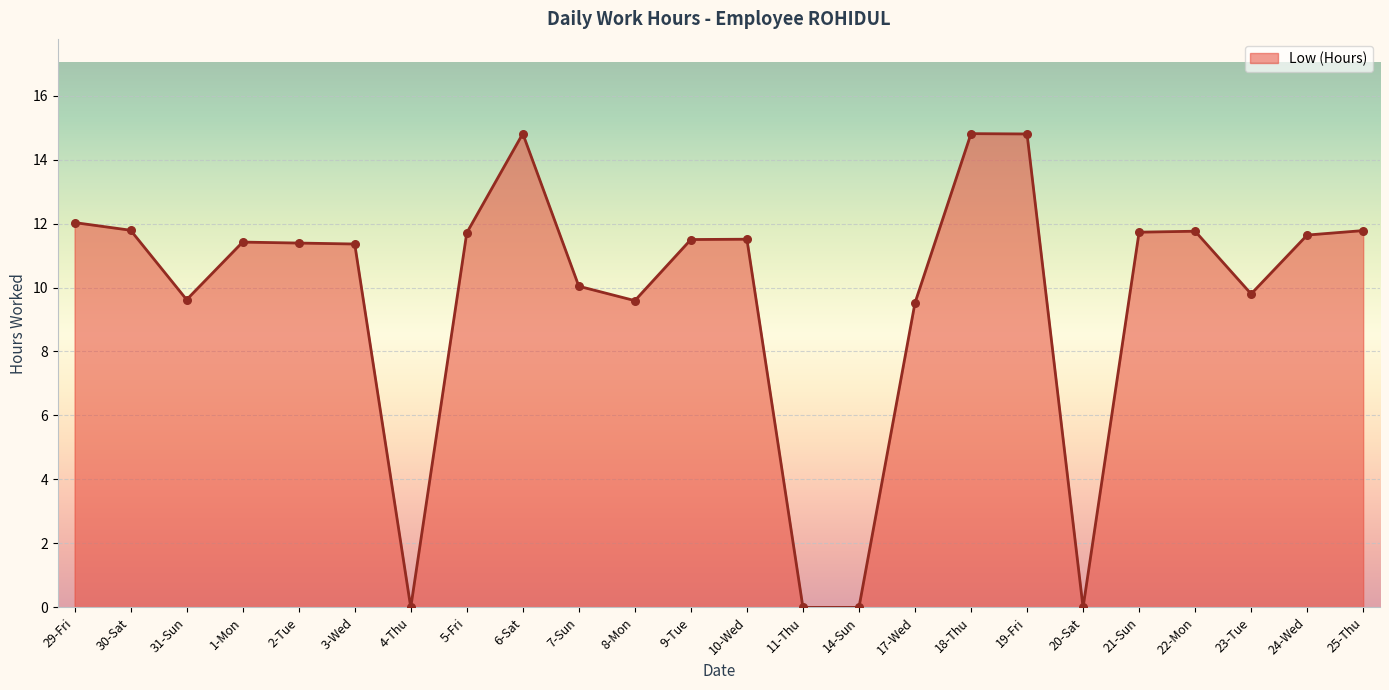

What is the ratio of the value at 6-Sat to the value at 2-Tue?

1.3